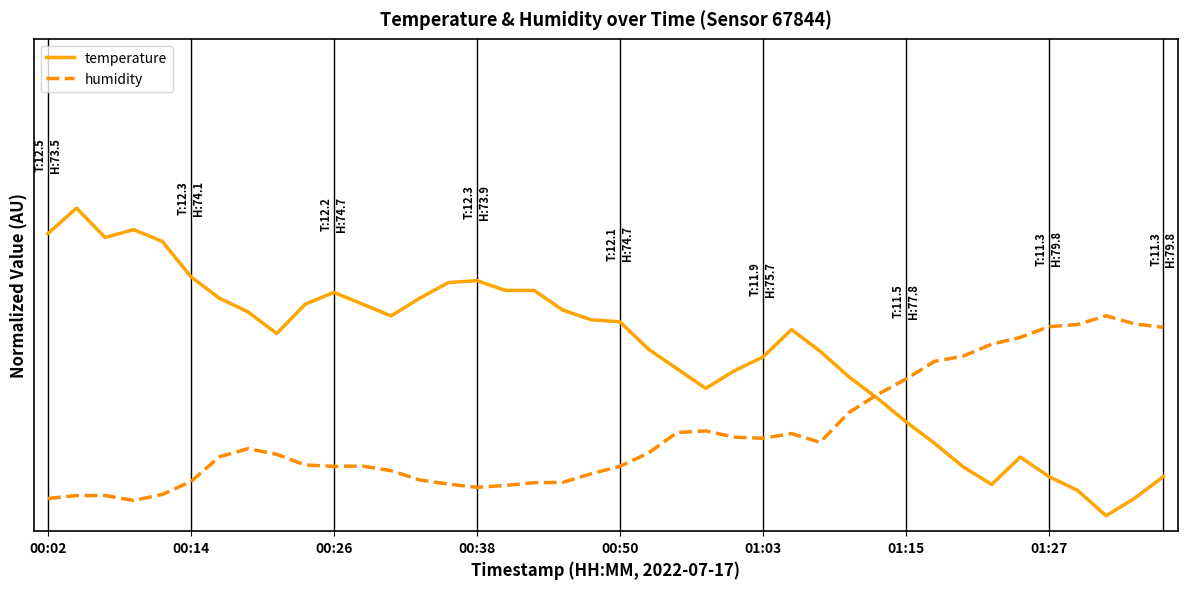

Does the chart display data point markers on the line(s)?

No